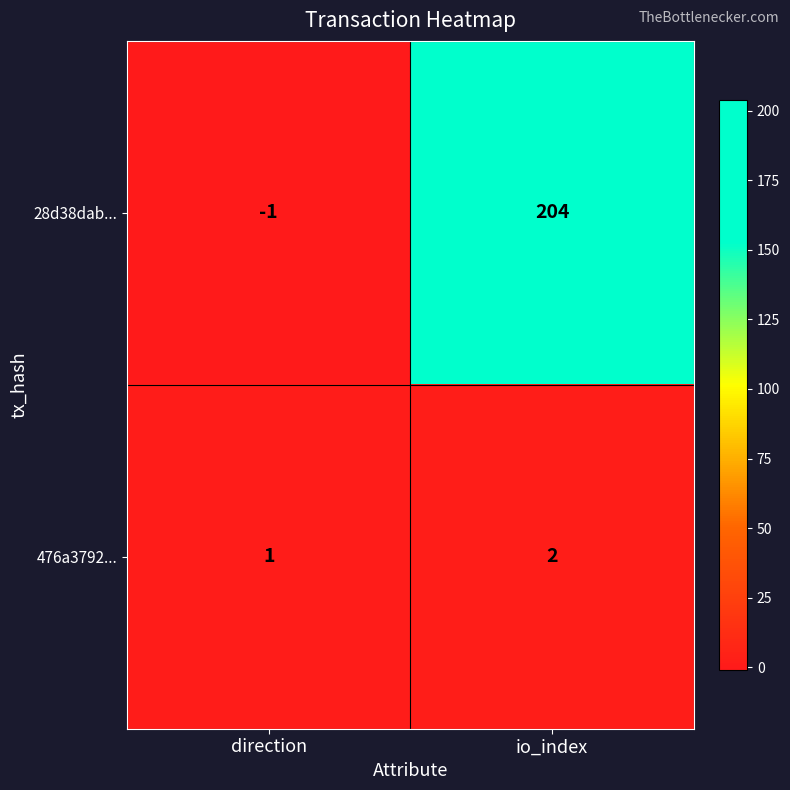

What is the total value across all series at io_index?

206